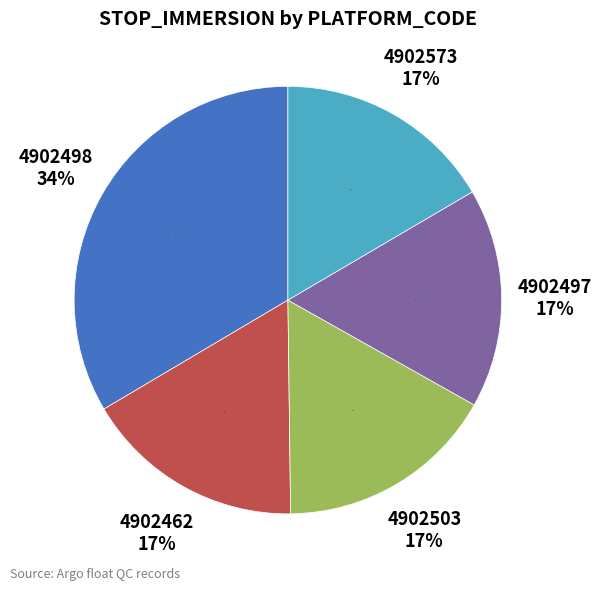

Which has a higher value, 4902498 or 4902573?

4902498